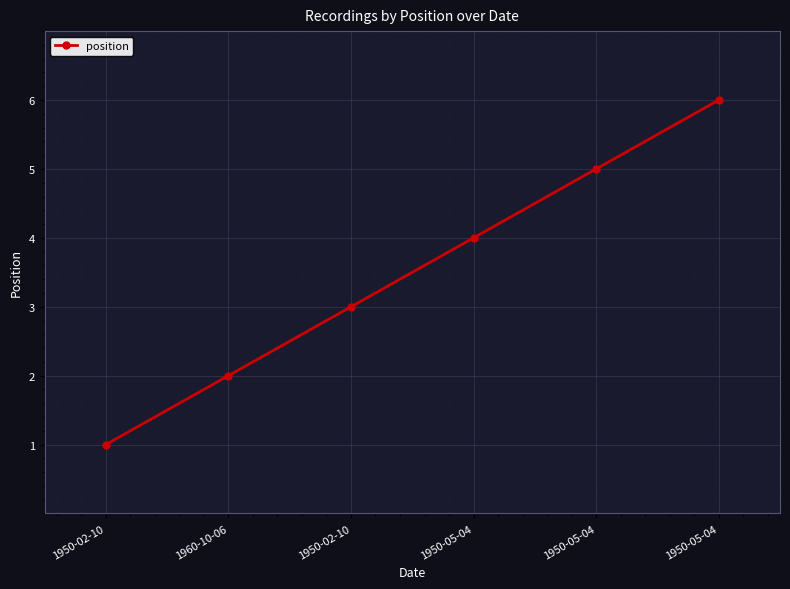

What is the change in value from 1960-10-06 to 1950-02-10?

+1